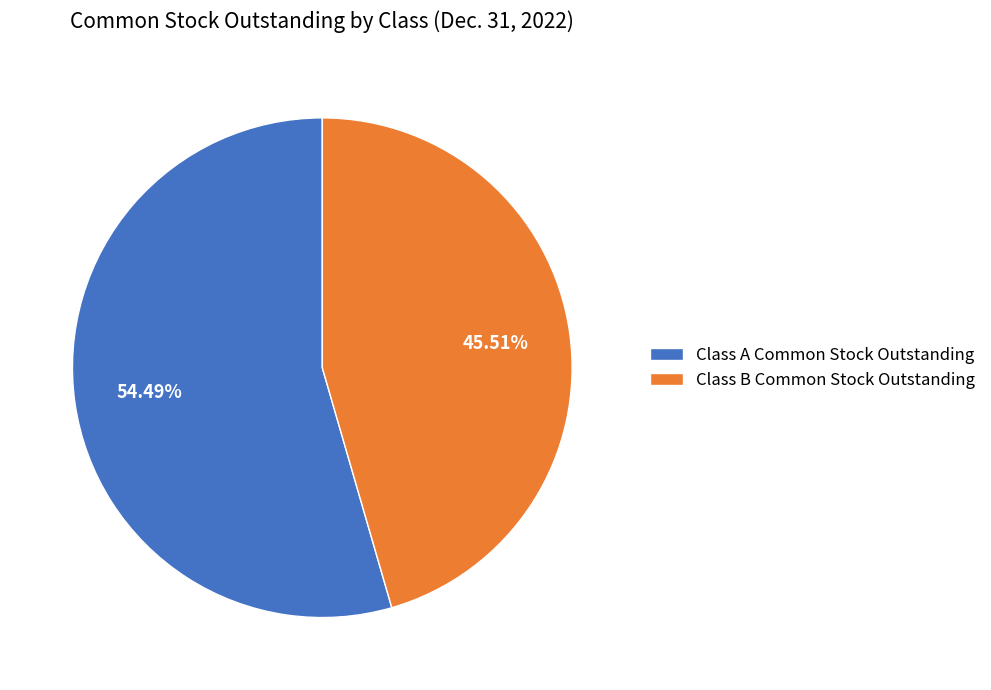

Is the sum of Class A Common Stock Outstanding and Class B Common Stock Outstanding greater than half?

Yes